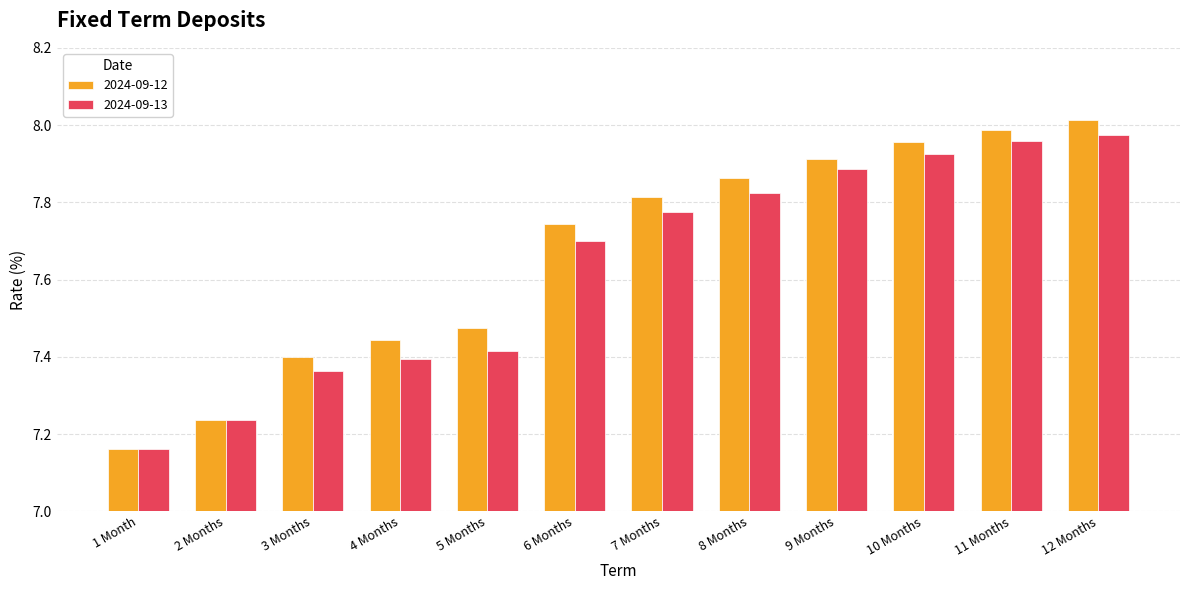

What is the sum of all 2024-09-12 values?

92.0